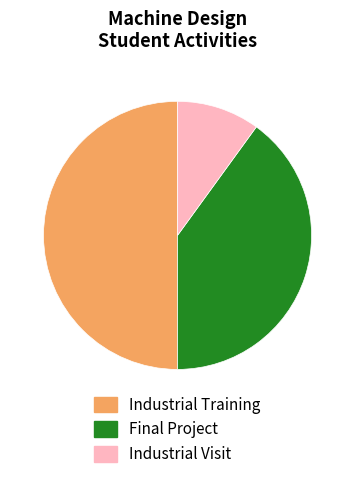

Between Industrial Visit and Industrial Training, which is larger?

Industrial Training